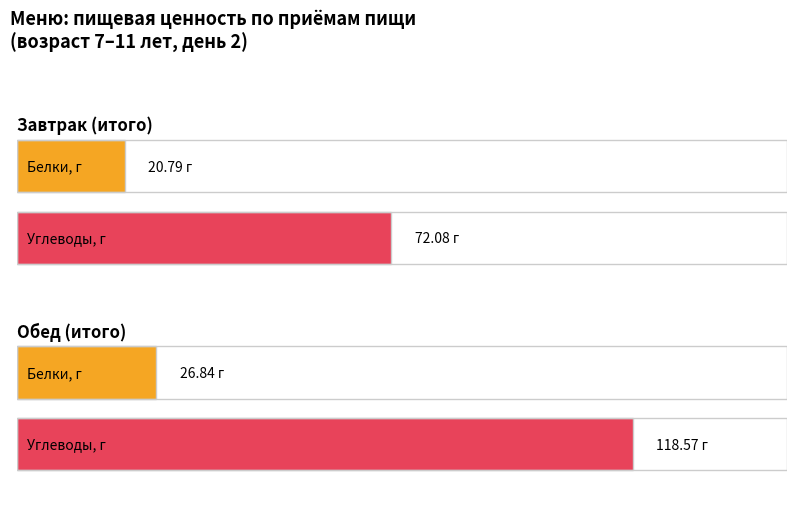

True or false: Углеводы has a value of 72.1 at Завтрак.

True